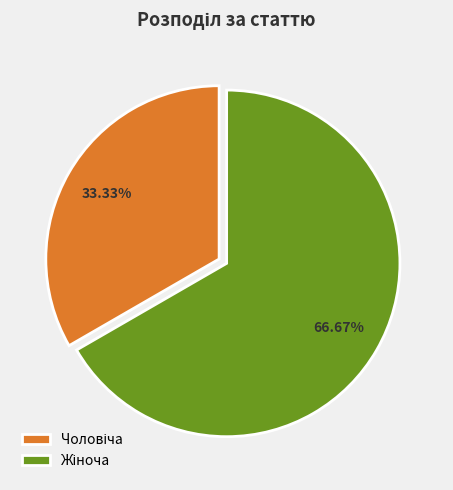

Is there a majority slice in this chart?

Yes